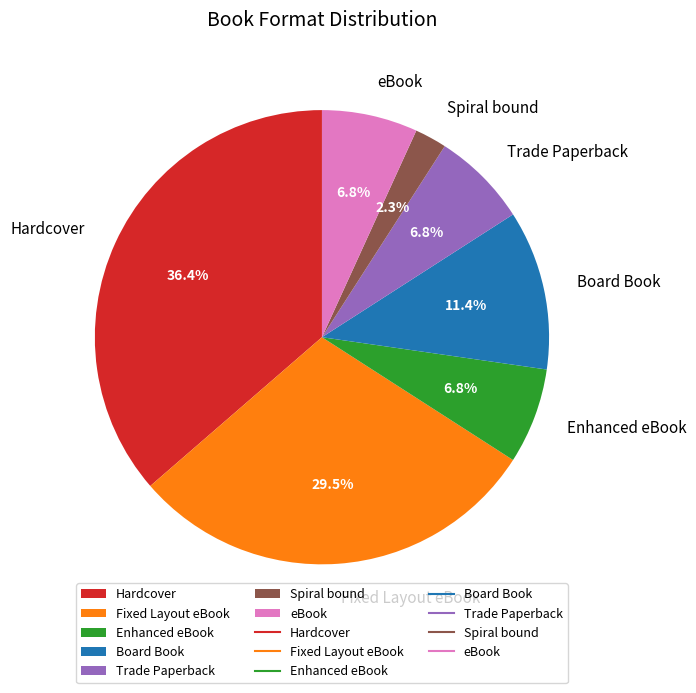

Is Board Book the majority of the pie?

No